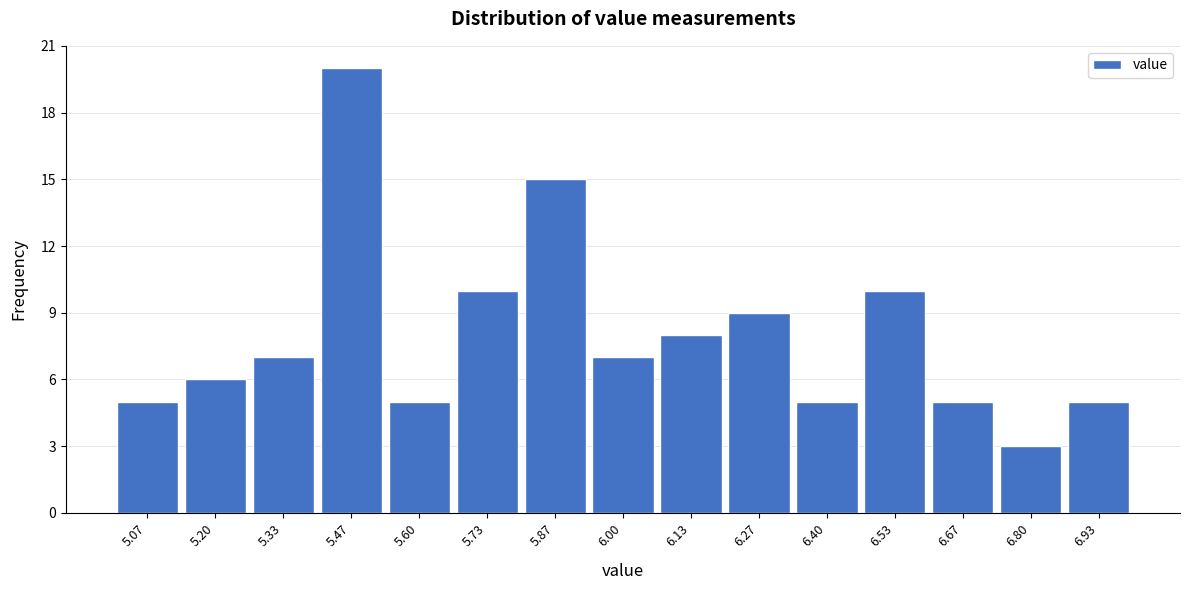

What is the height of the bar covering 5.80 to 5.94 on the x-axis? Neither the bar edges nor the heights are printed on the chart, so give them approximately, as read against the axes.

15